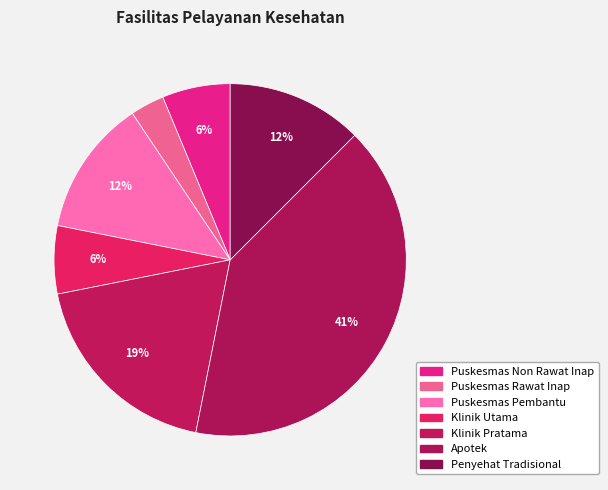

Count the number of slices in the pie.

7